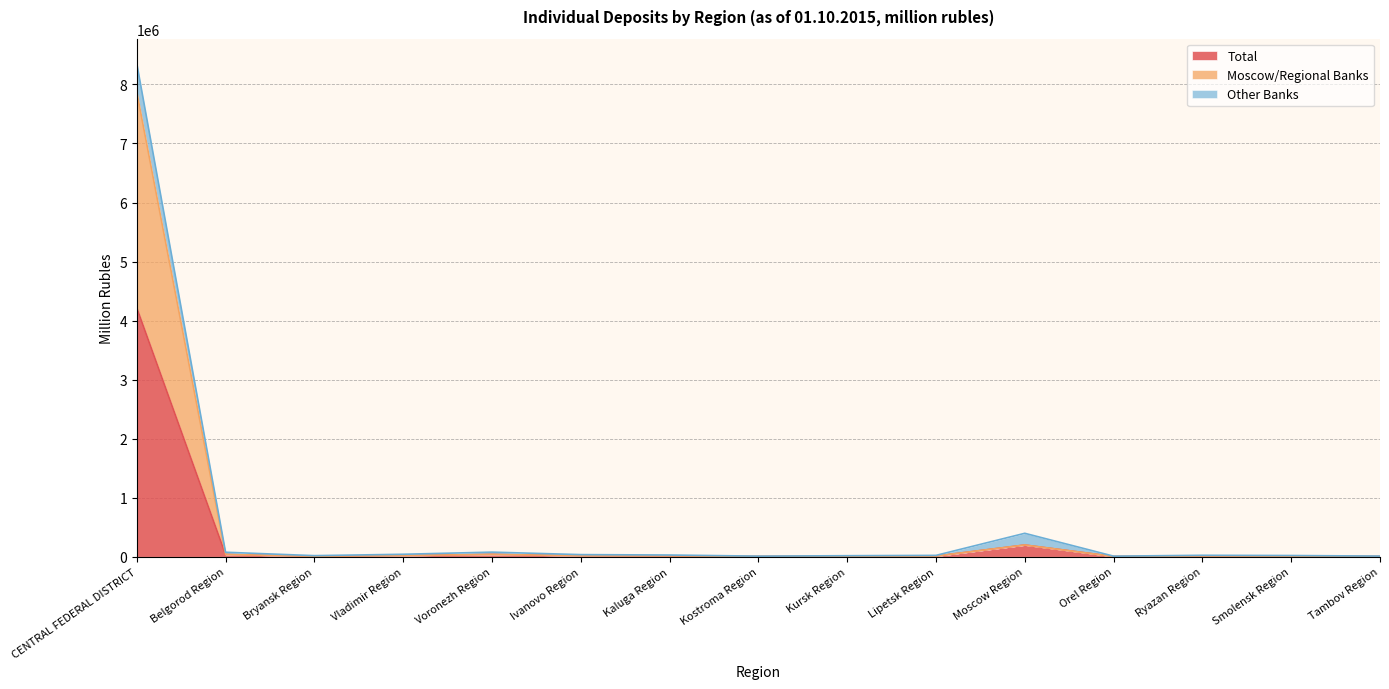

True or false: Moscow/Regional Banks and Total cross at least once.

False